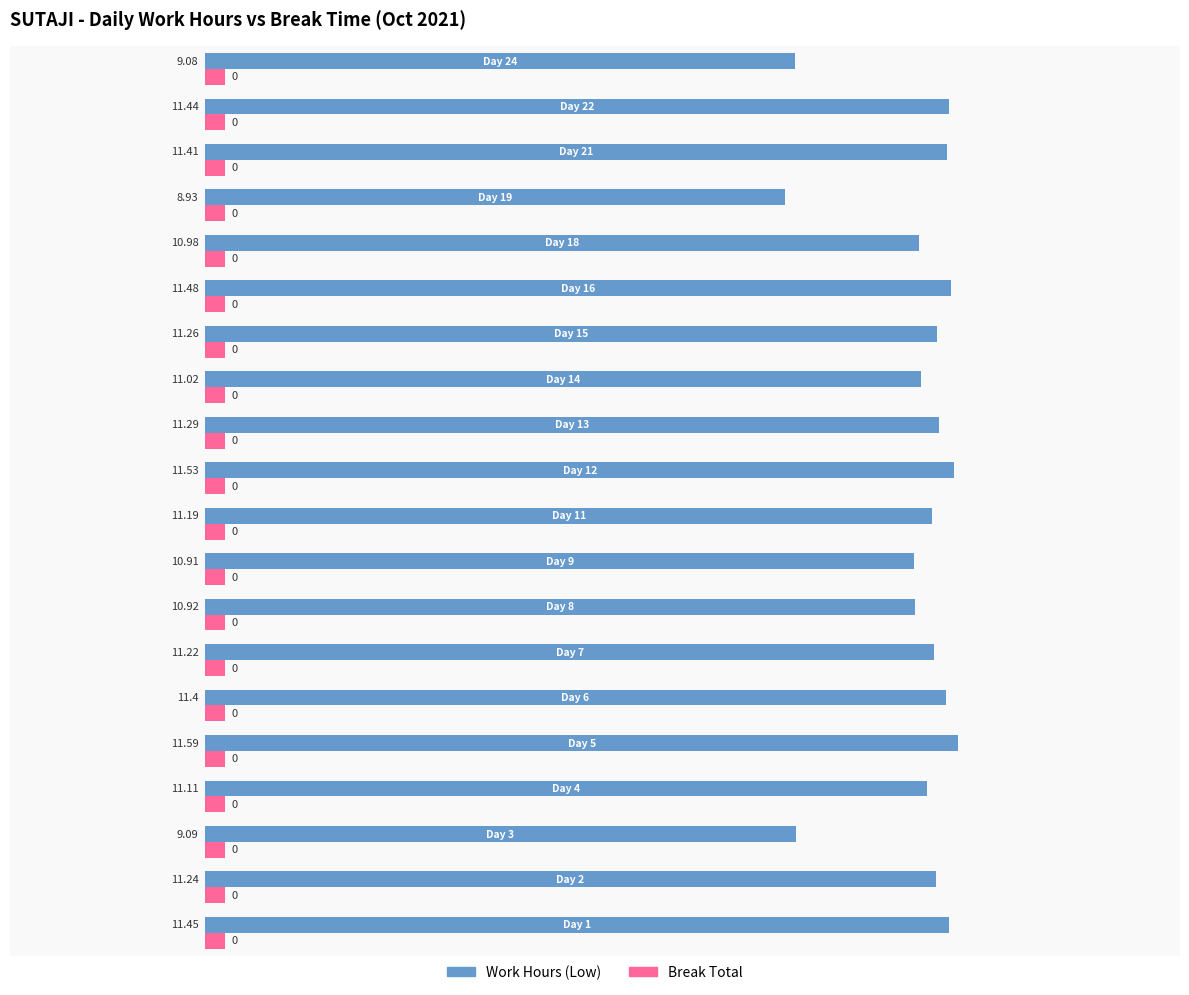

Rank the series by their average value, from lowest to highest.

Break Total, Work Hours (Low)